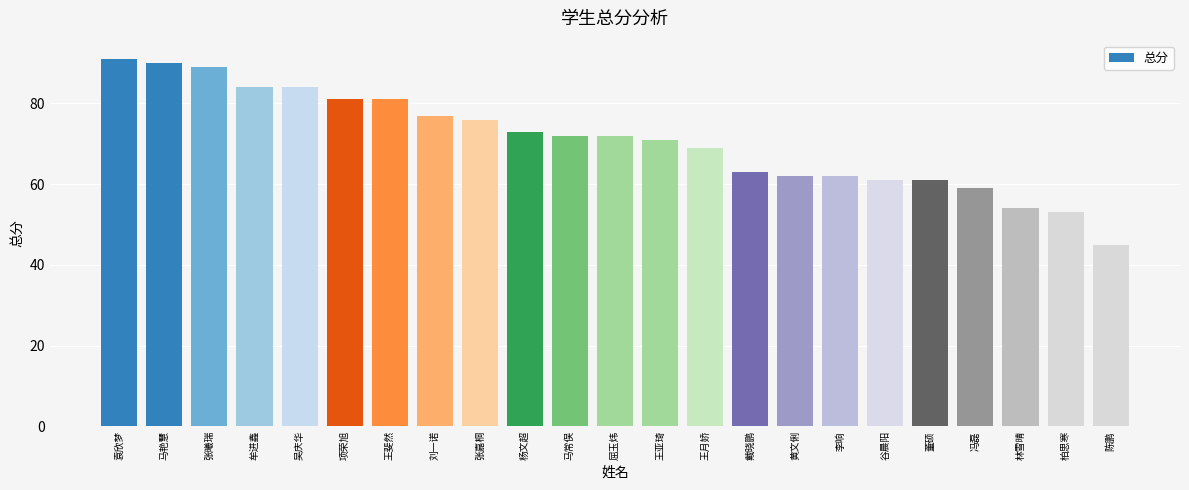

How many bars are there in total?

23